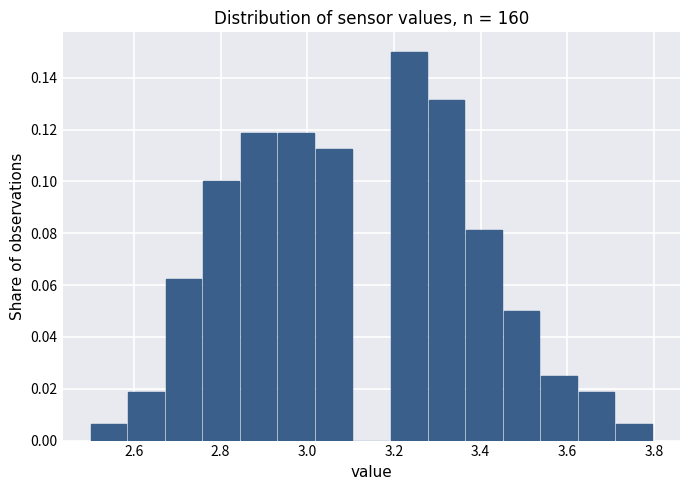

Which range on the x-axis has the tallest bar?

3.20 to 3.28